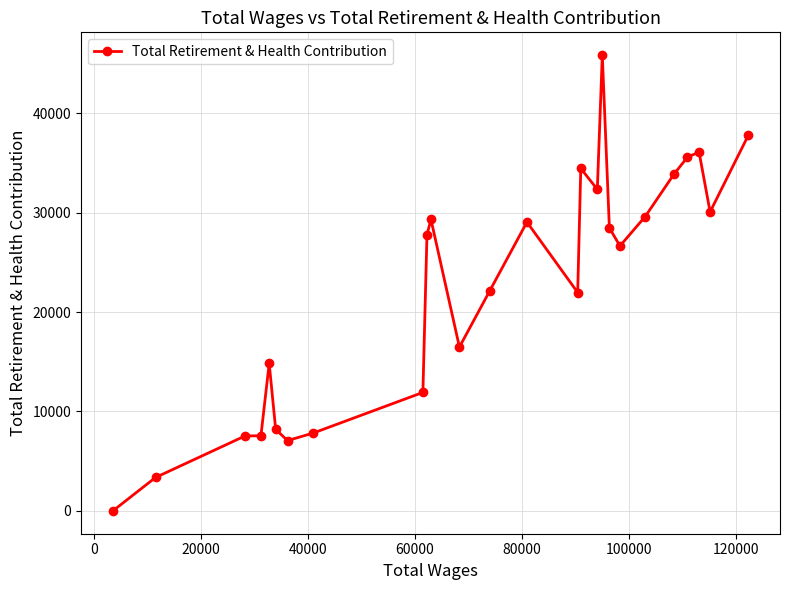

What is the average value?

22522